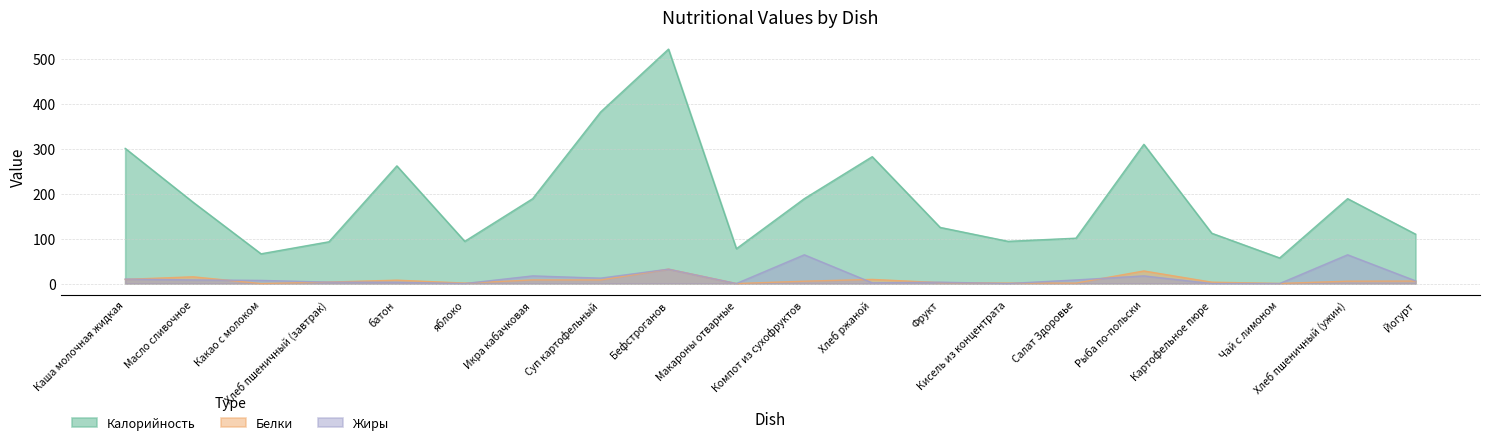

Which category has the highest value in the Белки series?

Бефстроганов